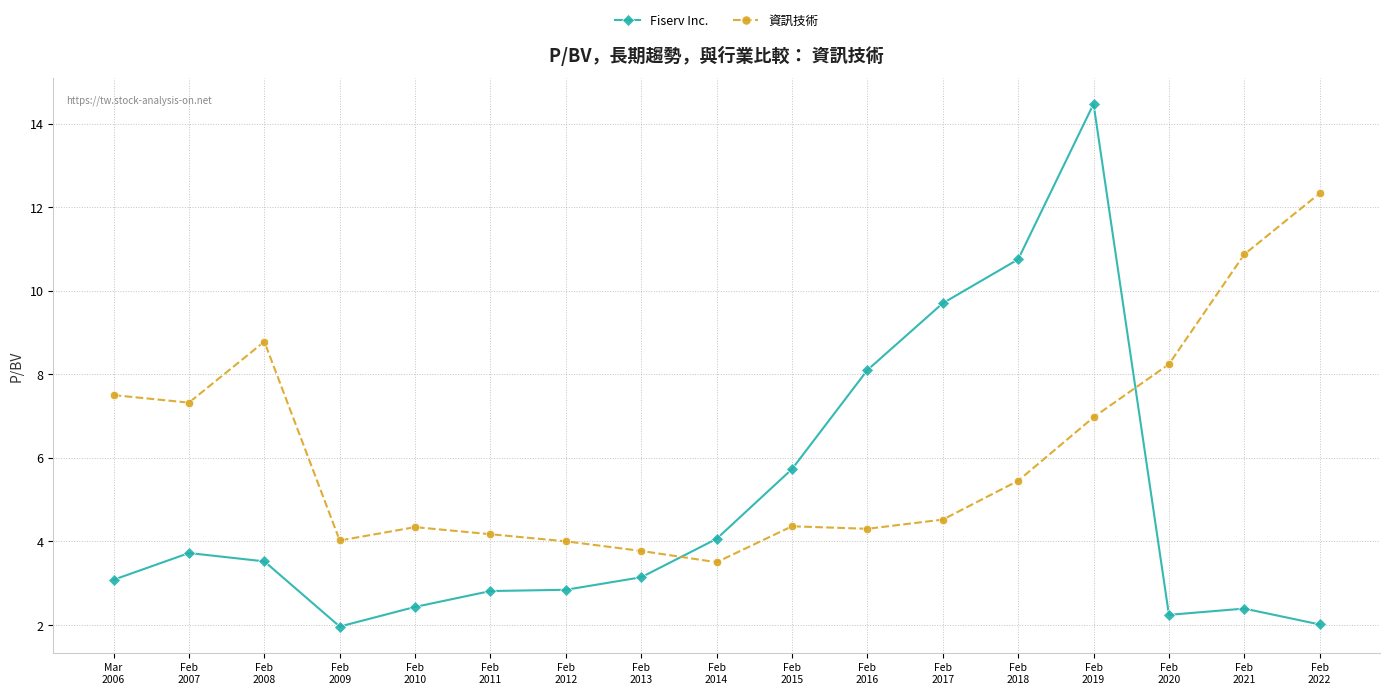

What is the maximum value for 資訊技術?

12.3